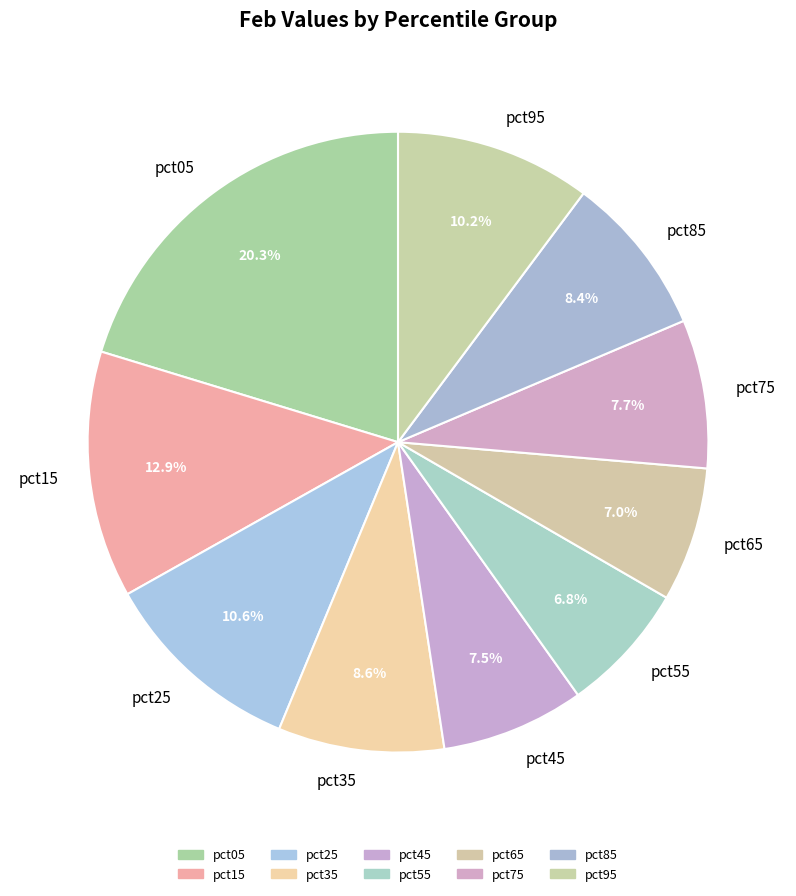

To the nearest percent, what is the difference between the pct45 and pct25 slice percentages?

3%